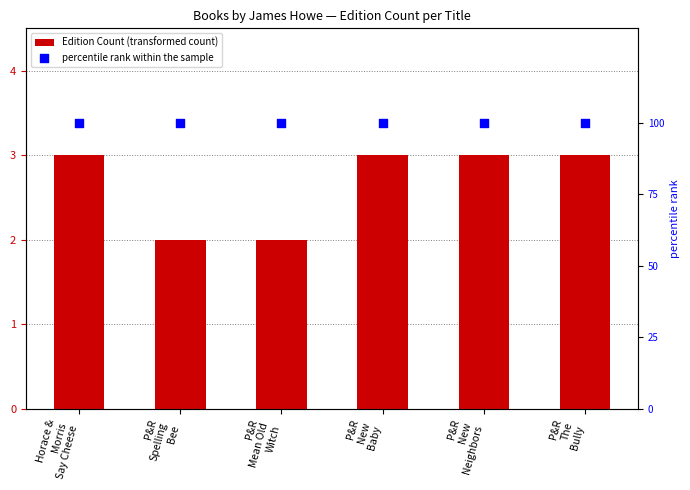

What are all the series names shown in the legend?

Edition Count, percentile rank within the sample